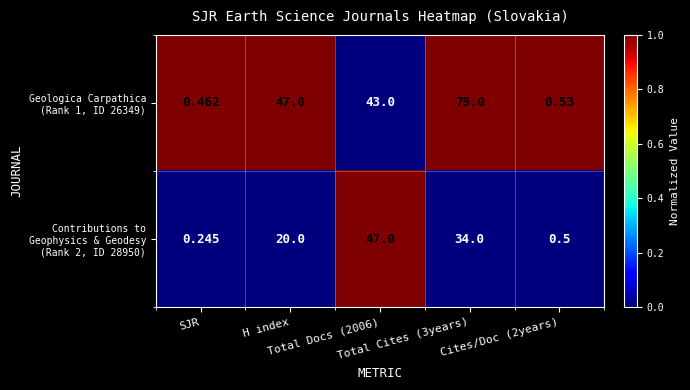

How many distinct data groups are displayed?

2